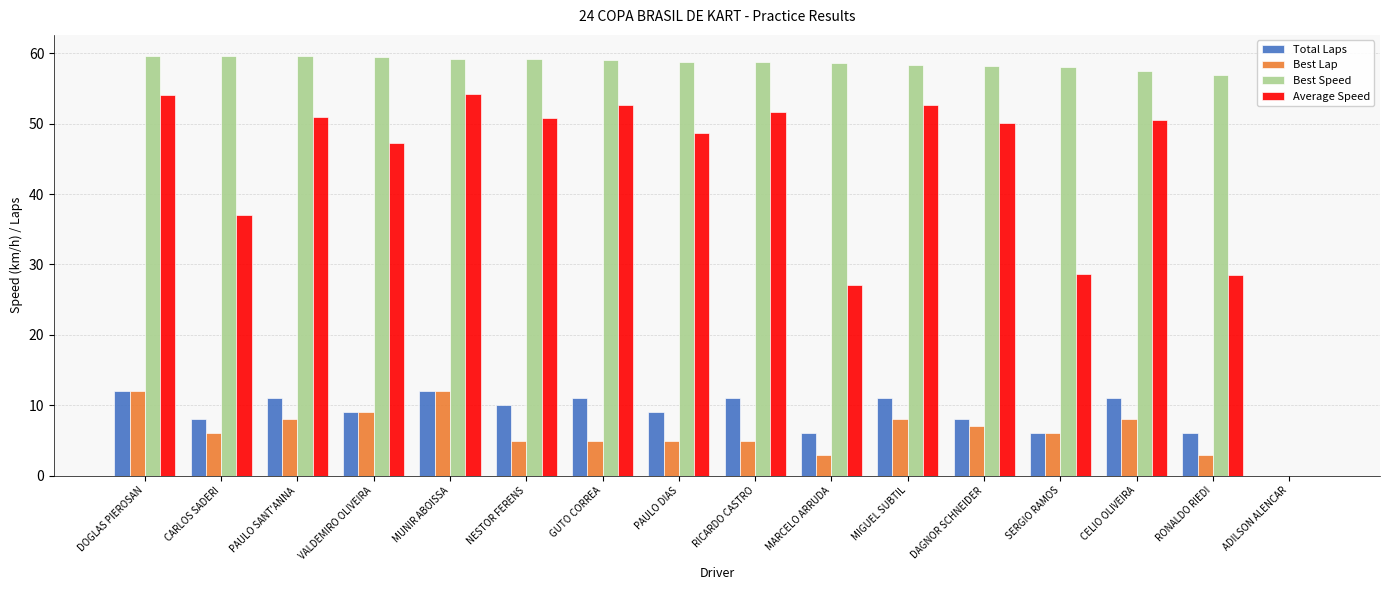

Which series has the largest total across all categories?

Best Speed